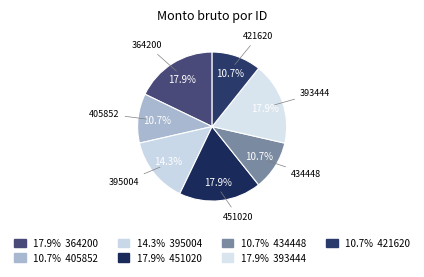

How many slices are in this pie chart?

7